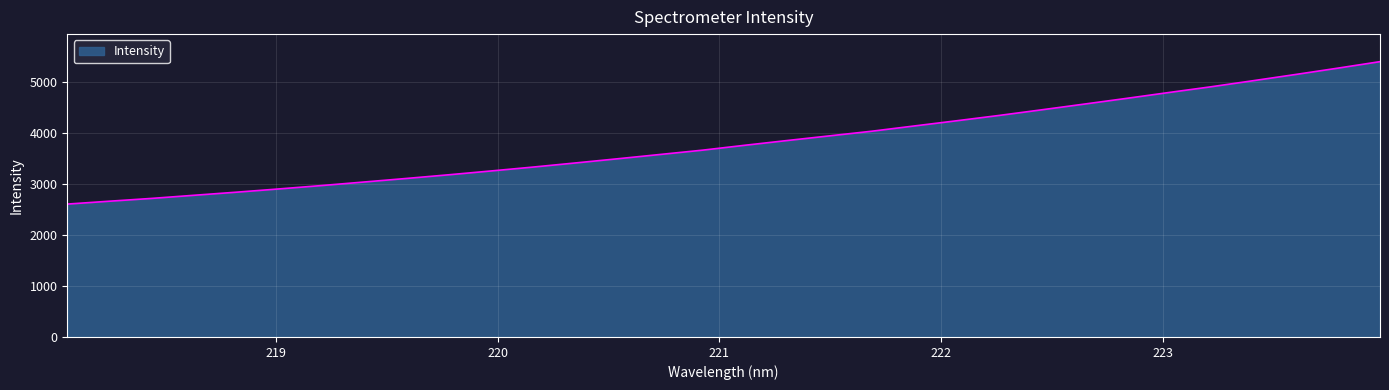

What is the difference between the maximum and minimum values?

2792.3